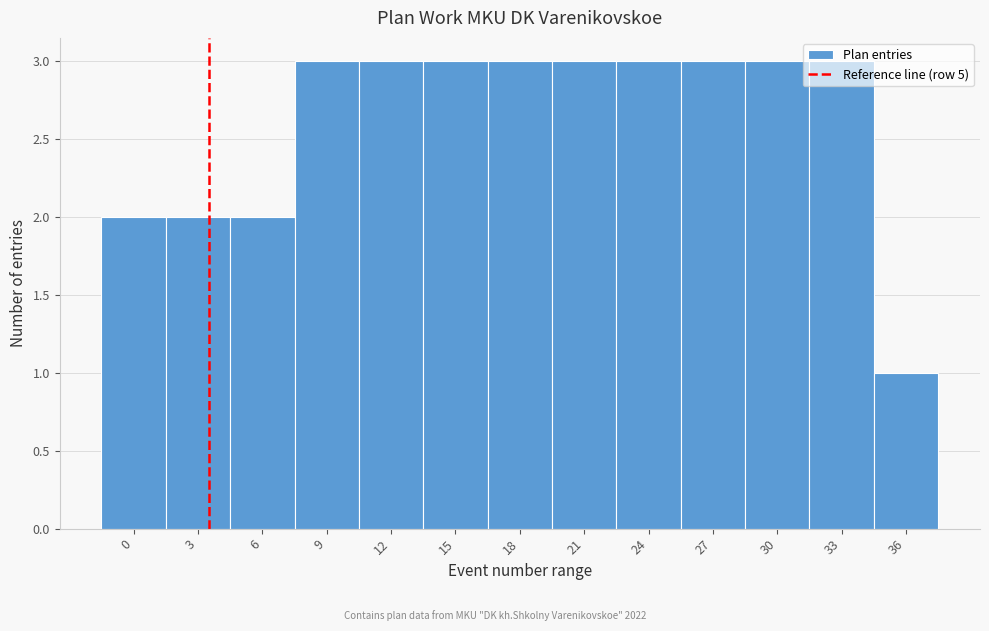

What is the ratio of the value at 24 to the value at 9?

1.0